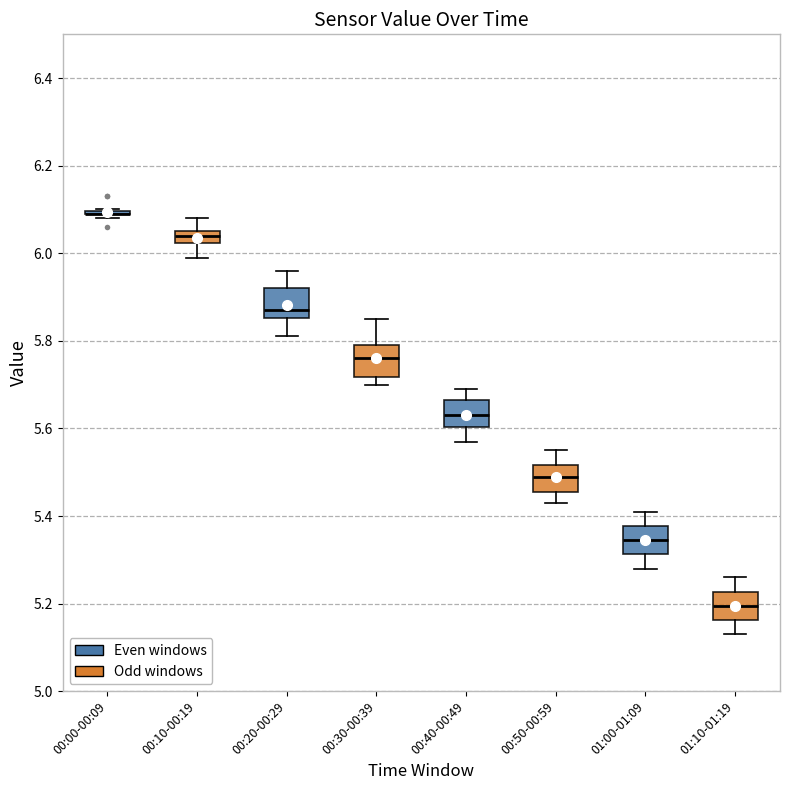

Where does the median line of the box for 00:50-00:59 sit on the y-axis? The values are not printed on the chart, so give them approximately, as read against the axis.

5.50